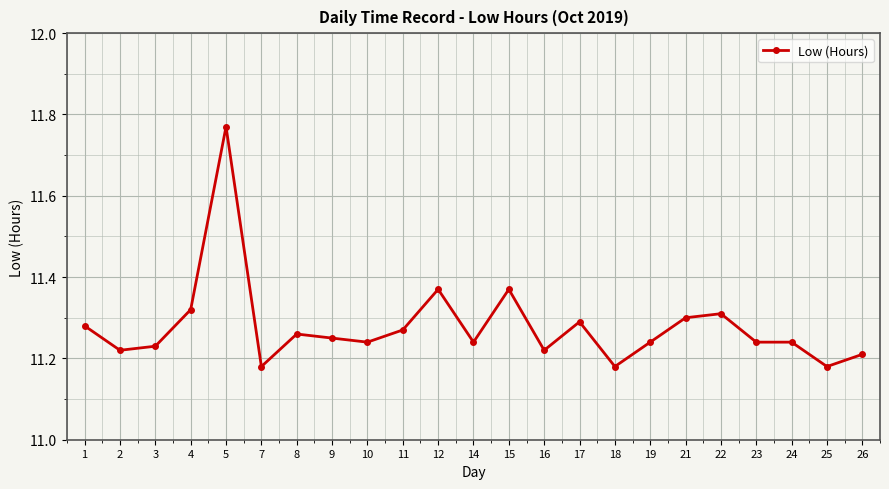

What is the sum of all values?

259.4